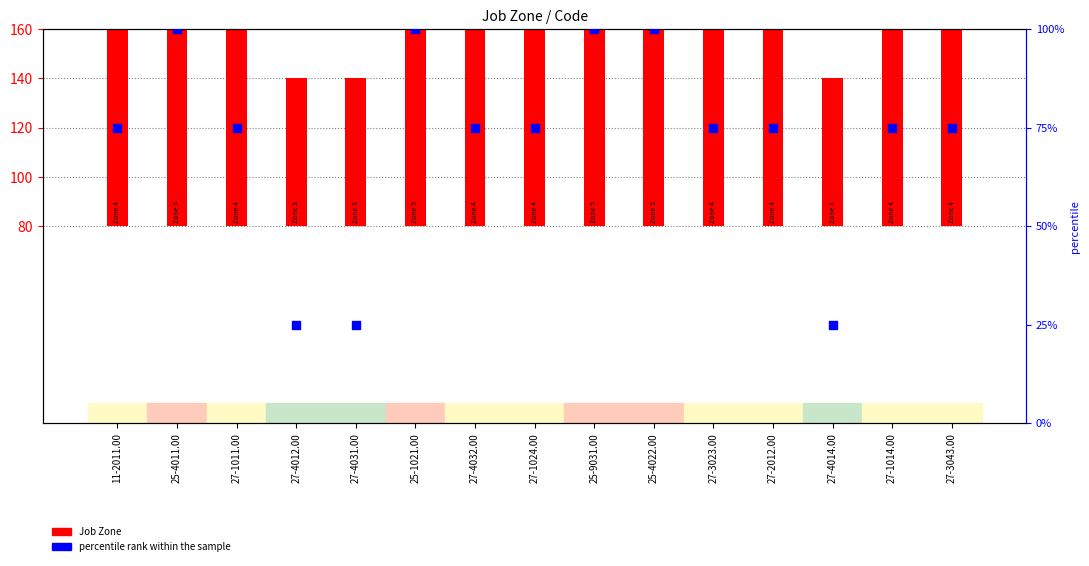

Which series reaches the minimum Y coordinate?

percentile rank within the sample